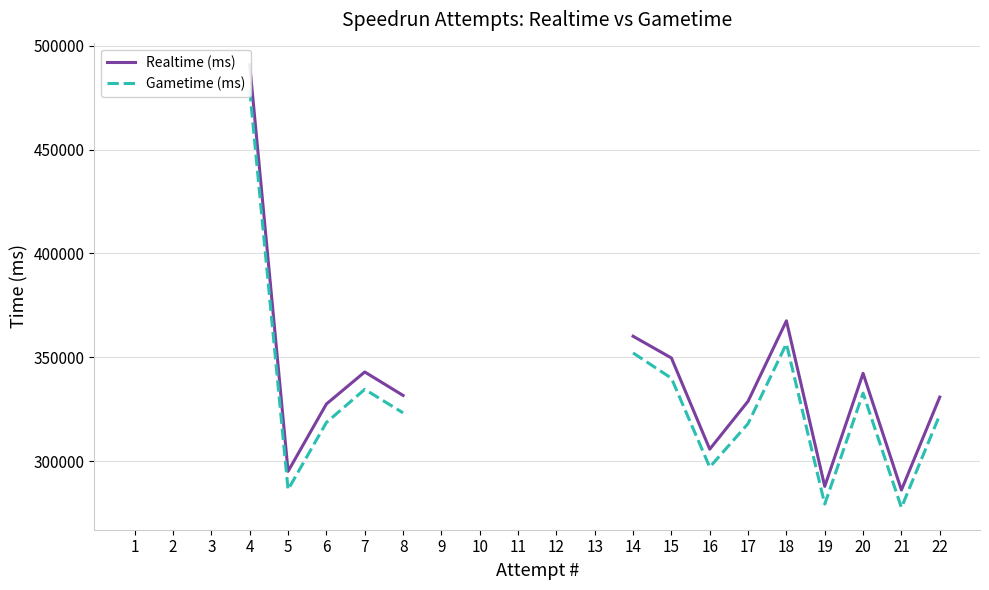

How many values in Realtime (ms) are above zero?

15